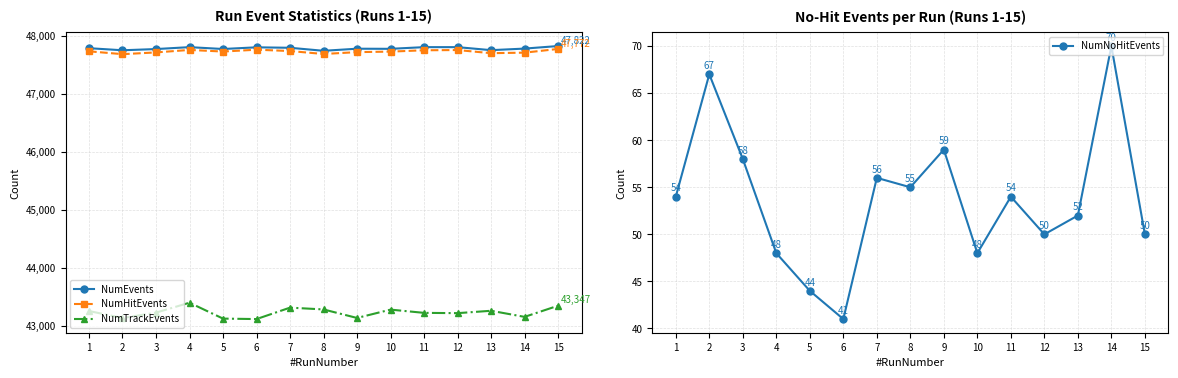

True or false: NumTrackEvents and NumNoHitEvents intersect in this chart.

False